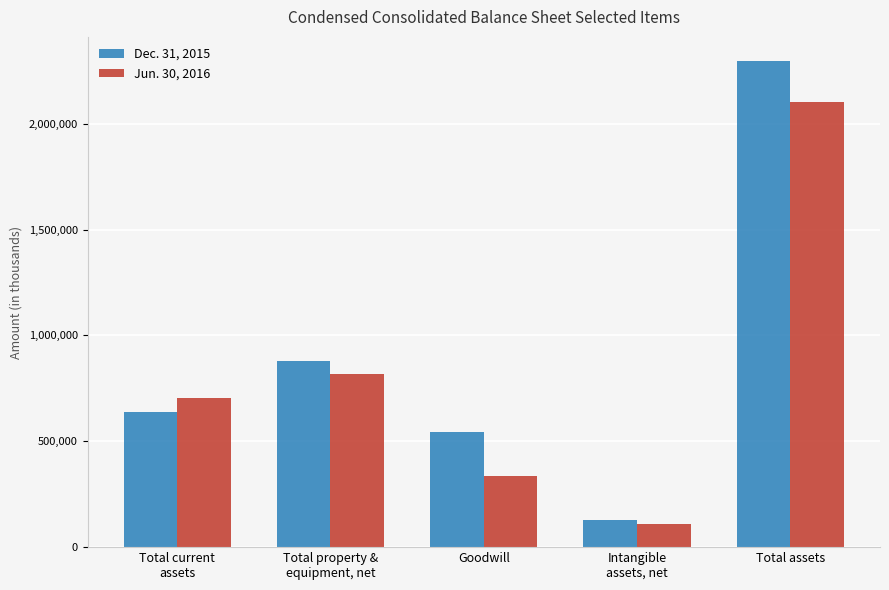

What are all the series names shown in the legend?

Dec. 31, 2015, Jun. 30, 2016